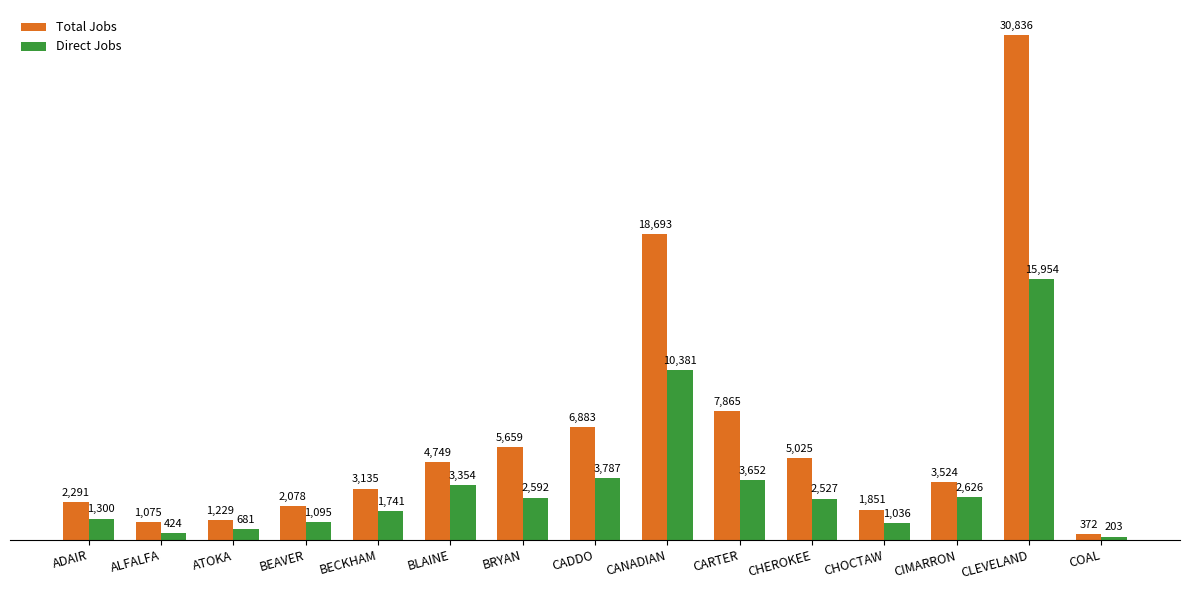

What are all the series names shown in the legend?

Total Jobs, Direct Jobs